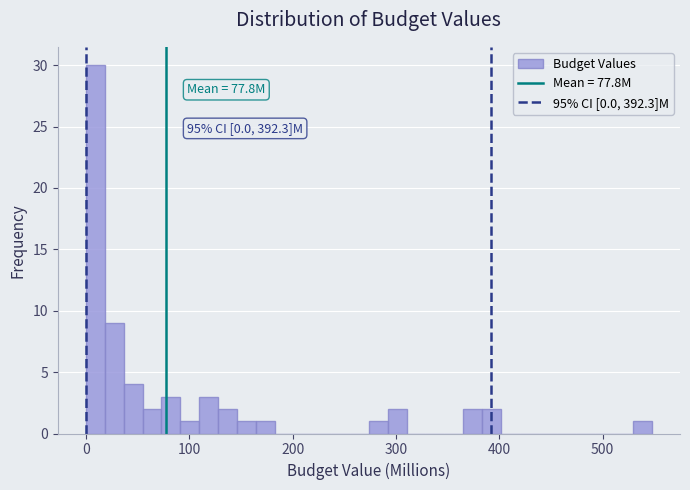

Read against the x-axis, roughly where is the centre of the tallest bar?

10